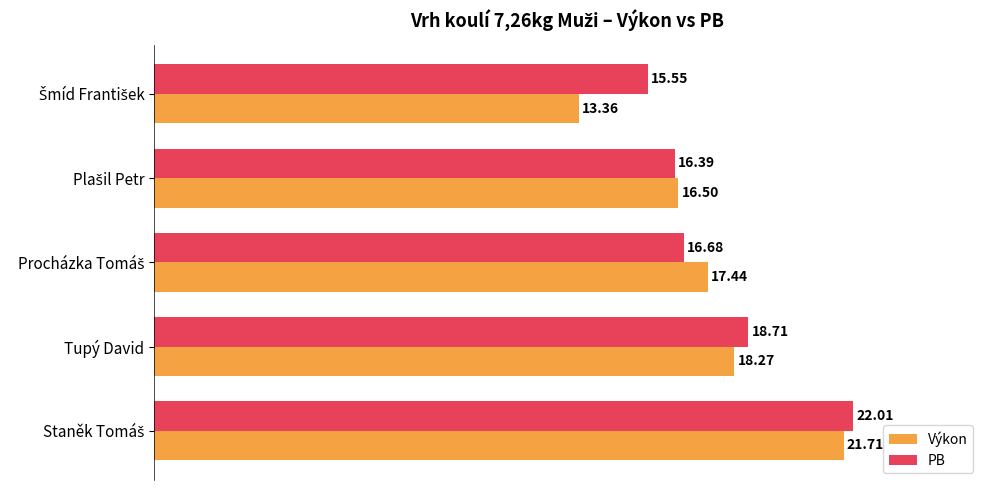

At how many categories does at least one series exceed 15?

5